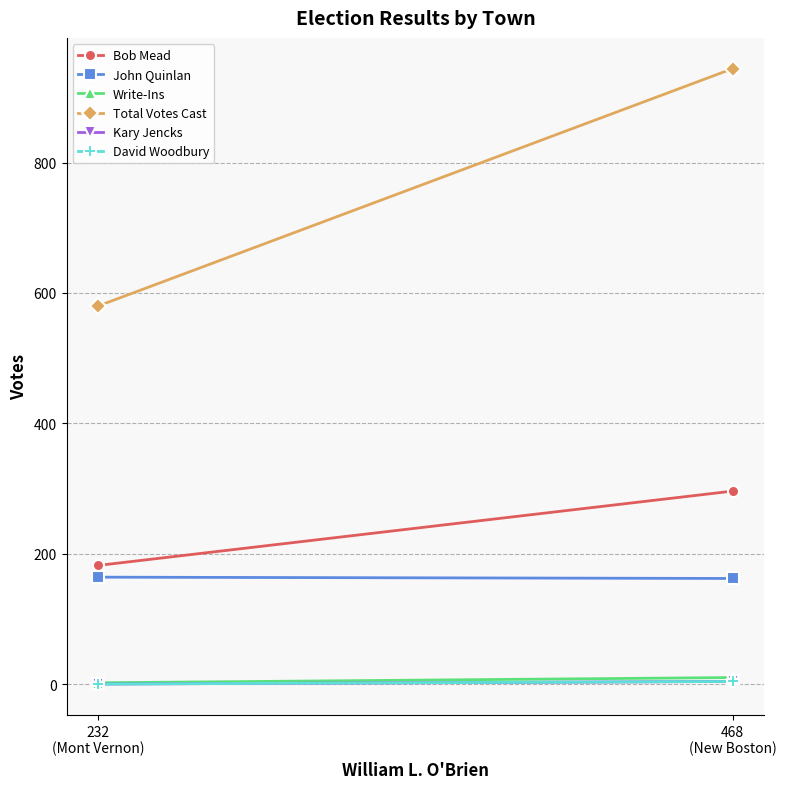

What are all the series names shown in the legend?

Bob Mead, John Quinlan, Write-Ins, Total Votes Cast, Kary Jencks, David Woodbury